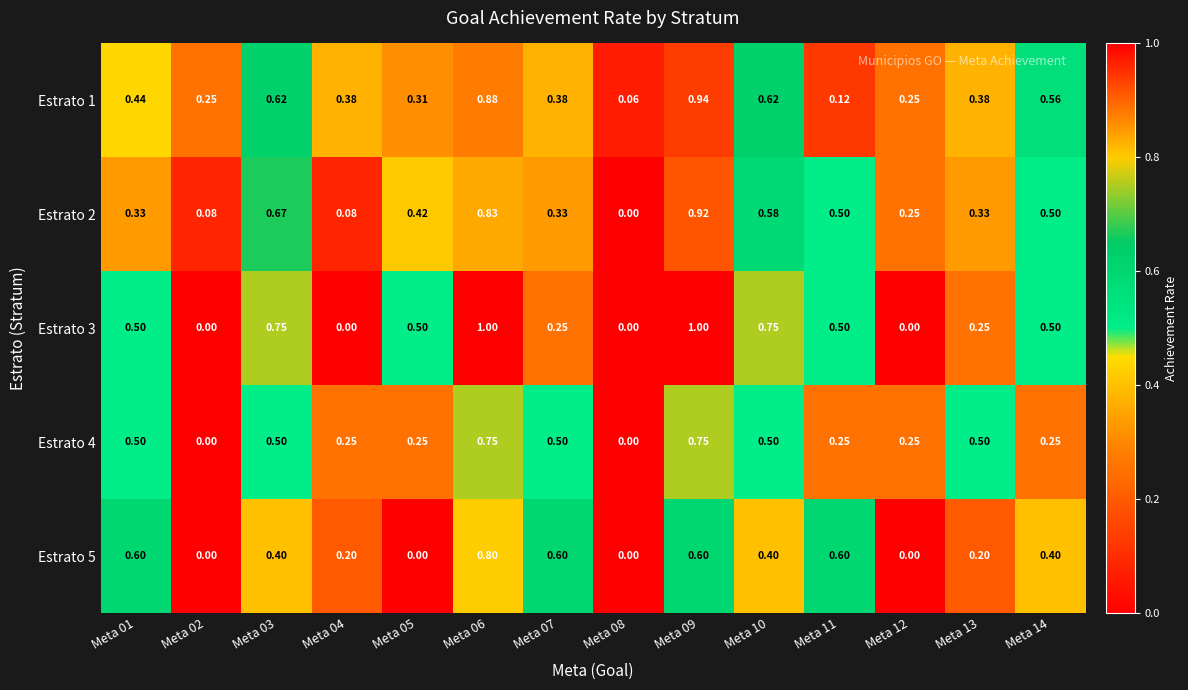

Is the value of Estrato 3 at Meta 09 greater than the value of Estrato 4 at Meta 06?

Yes